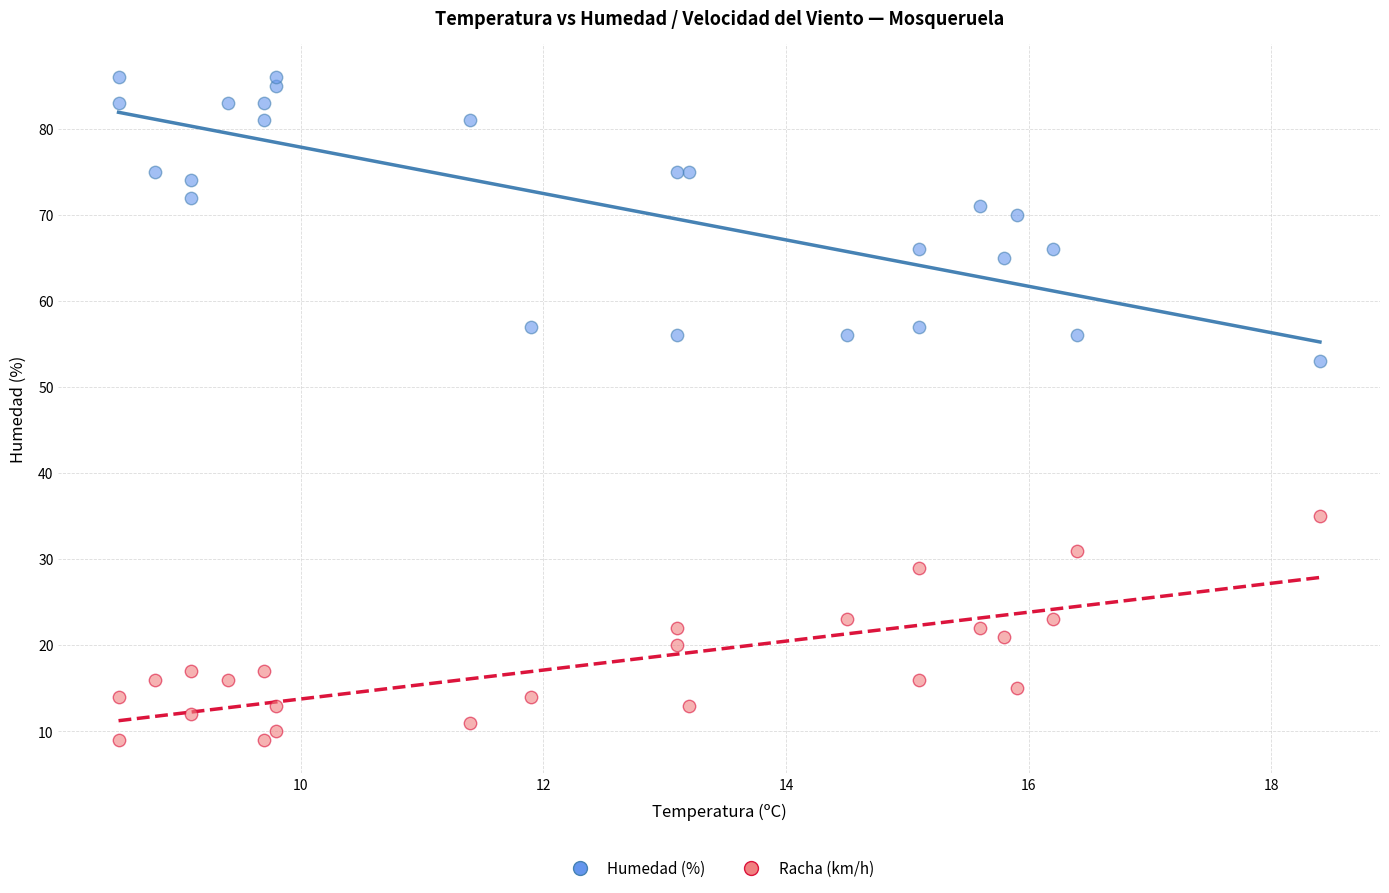

Across all series, what Y value is closest to 47?

53